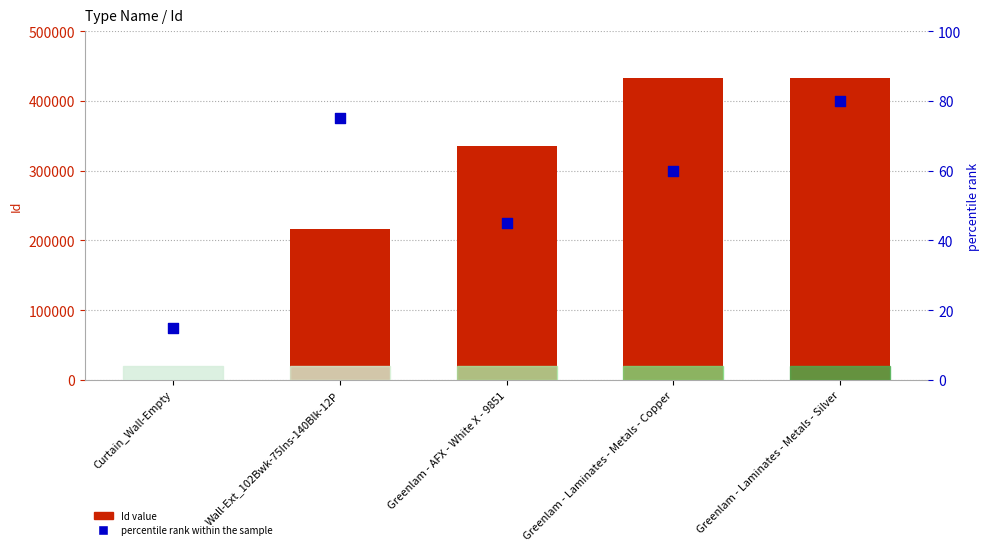

At which category is the sum across all series the highest?

Greenlam - Laminates - Metals - Silver